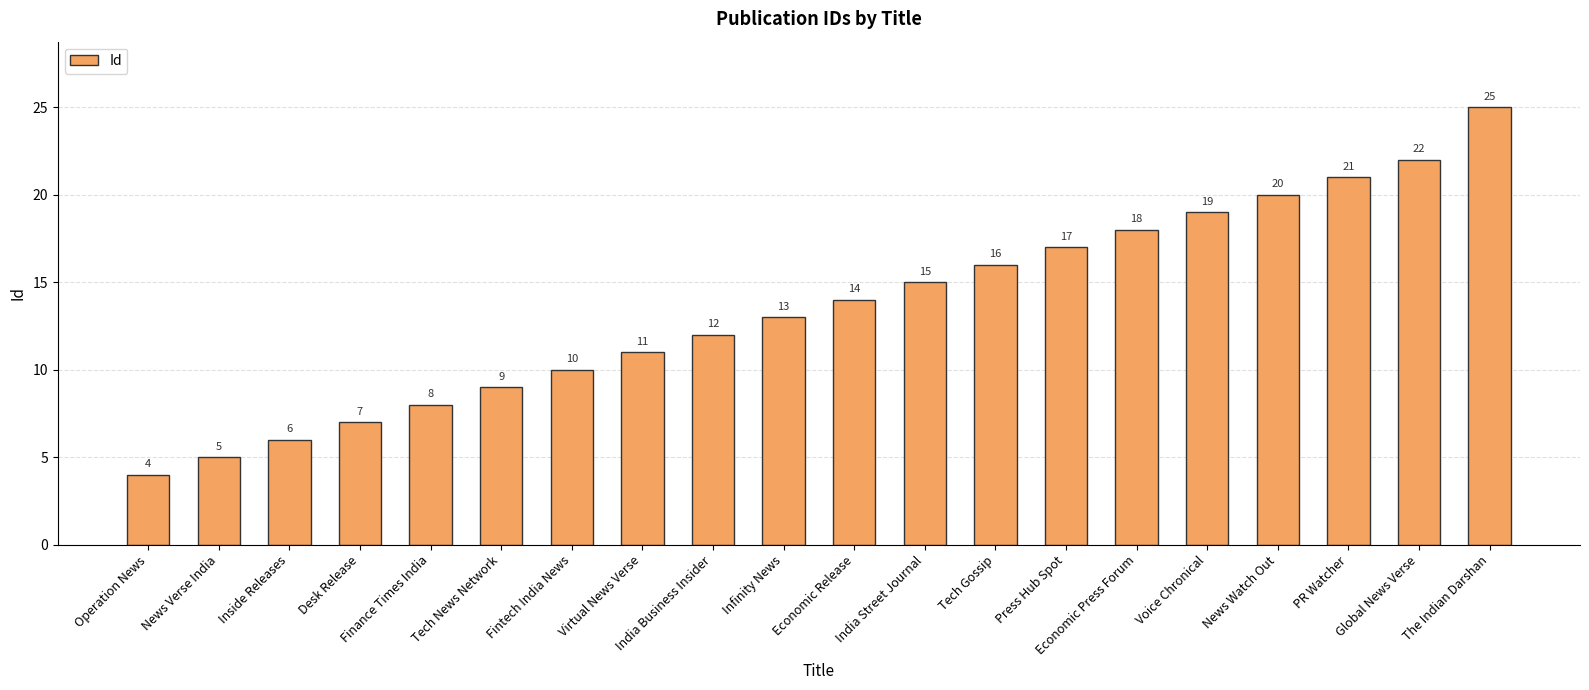

Read the value at Economic Release.

14